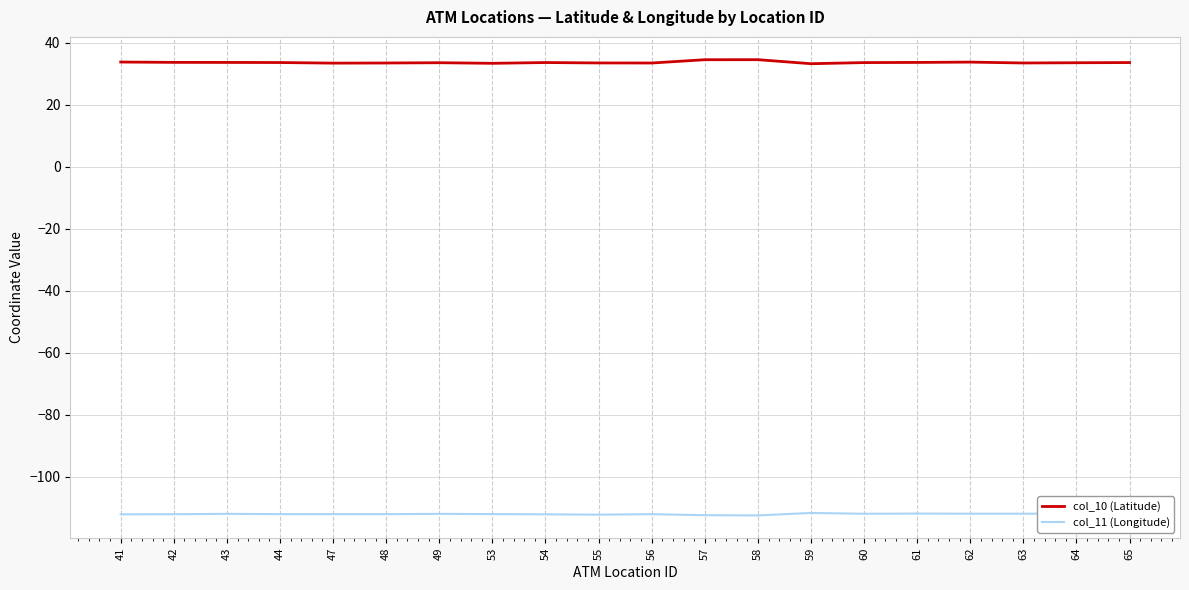

What is the spread (max minus min) of values at 58?

147.1